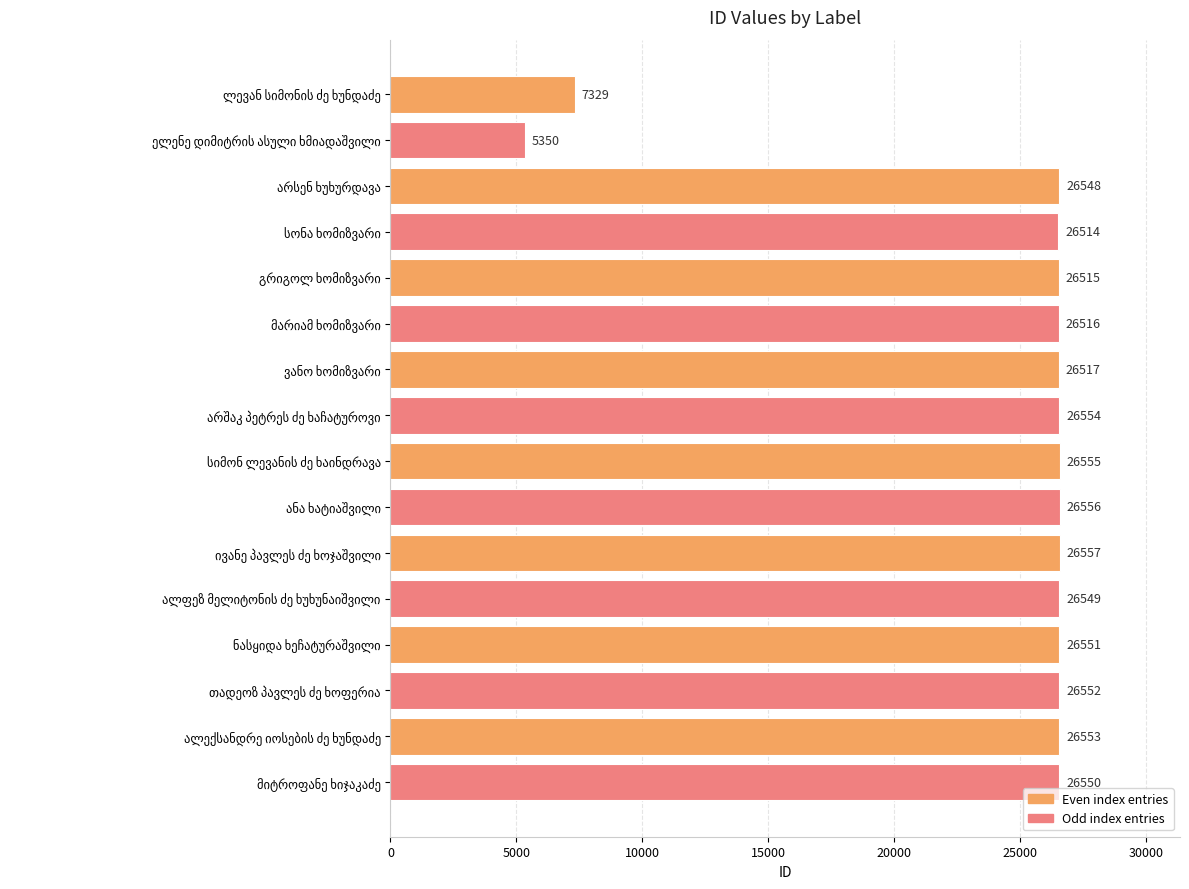

What is the greatest value displayed?

26557